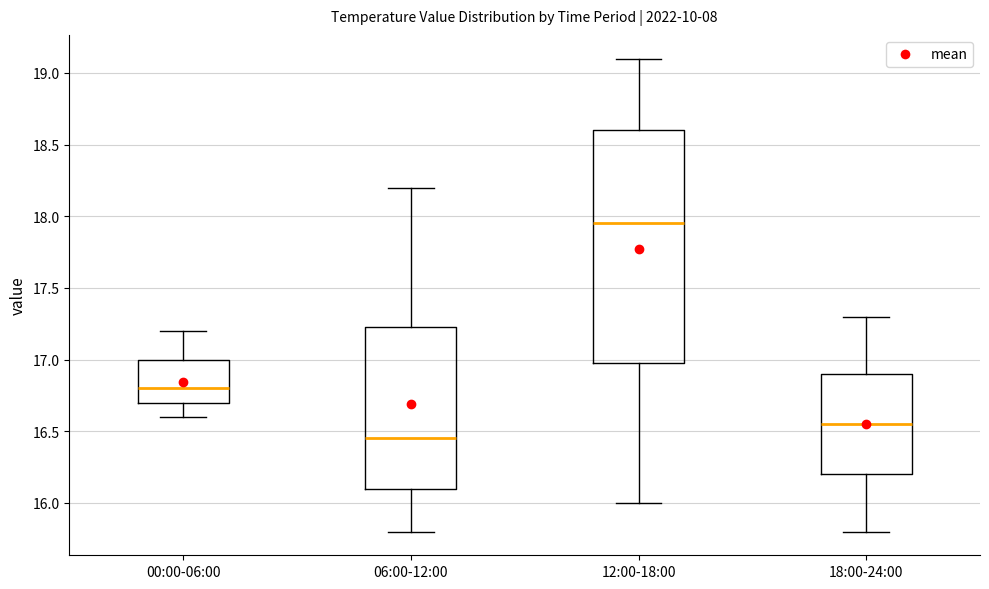

Which box has the lowest median line?

06:00-12:00